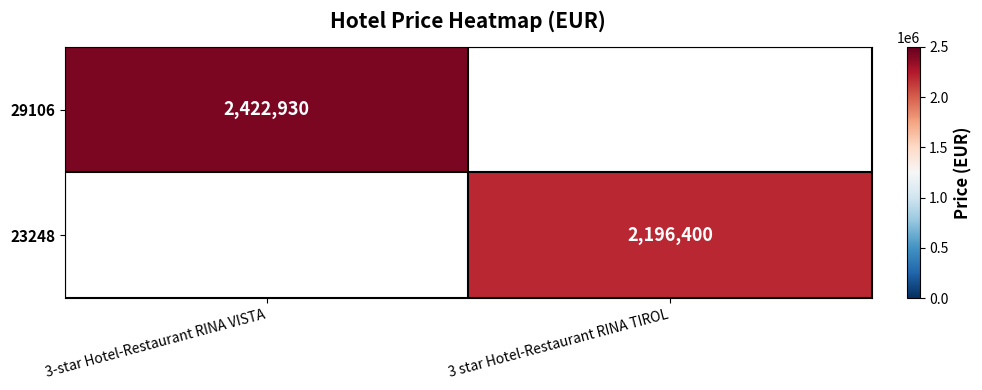

Between 3 star Hotel-Restaurant RINA TIROL and 3-star Hotel-Restaurant RINA VISTA, which is larger?

3-star Hotel-Restaurant RINA VISTA